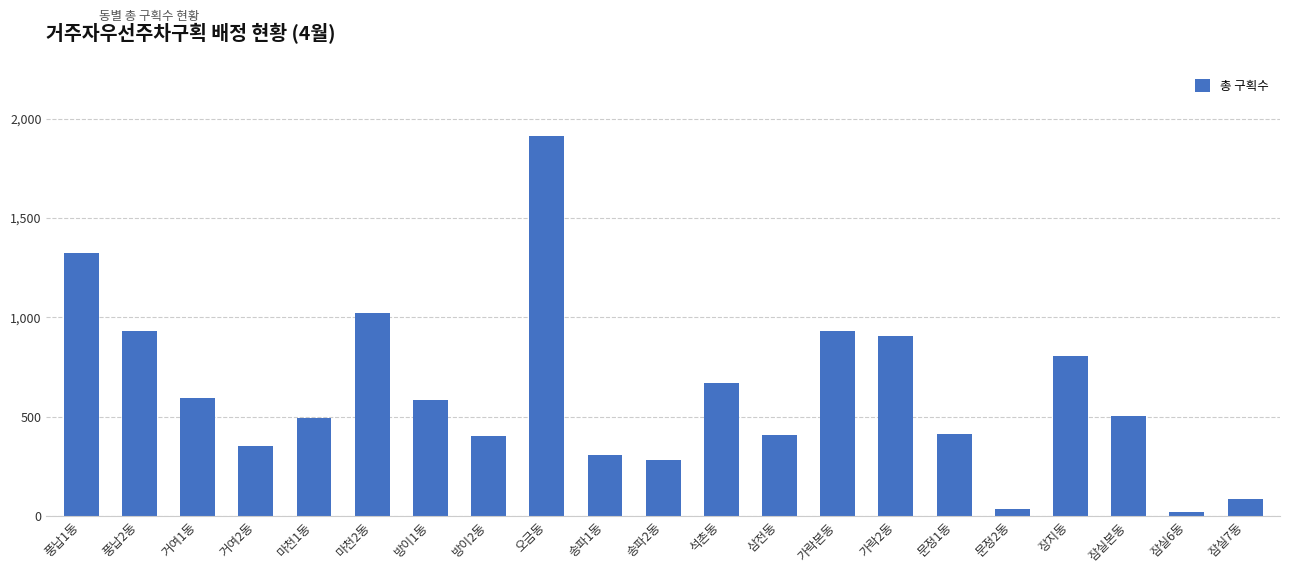

What is the maximum value shown in the chart?

1911